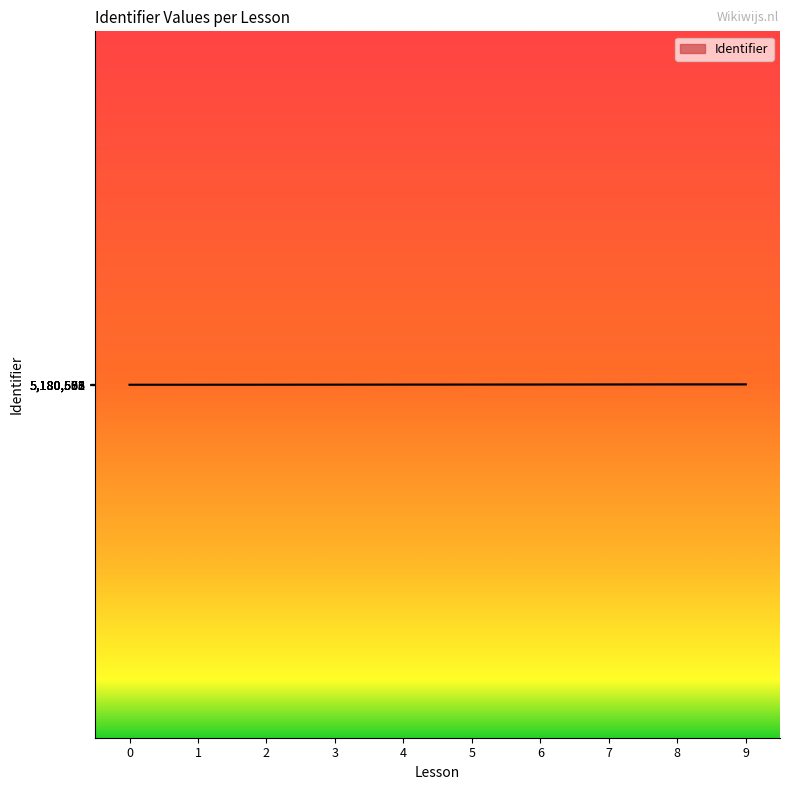

What is the sum of all values?

51805779